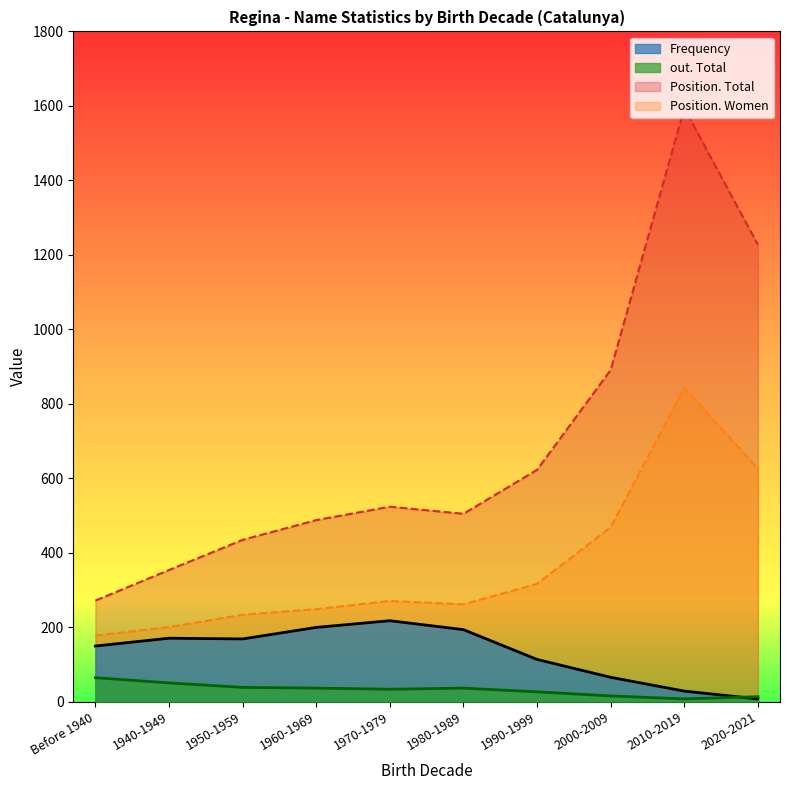

True or false: Position. Women and Position. Total intersect in this chart.

False